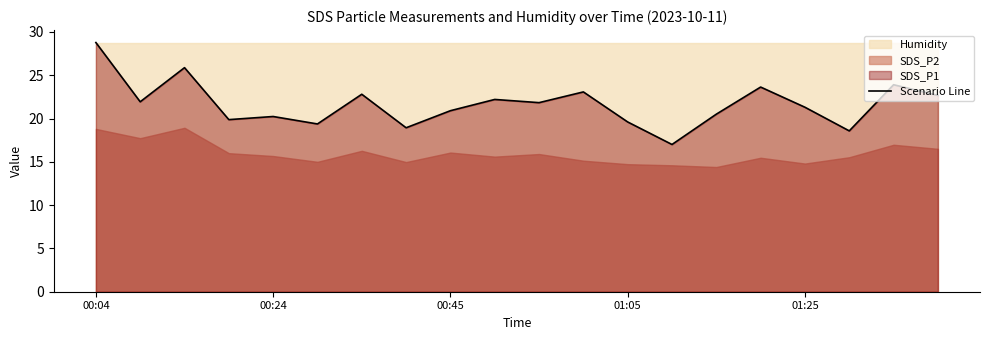

What is the highest value of the Scenario Line series?

28.8